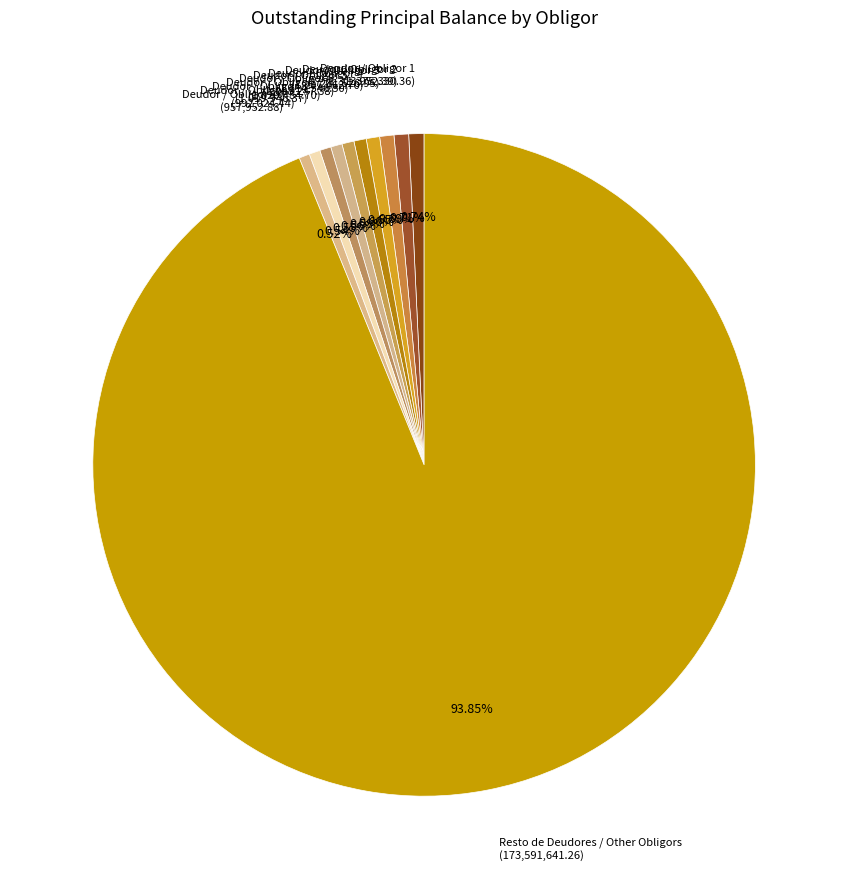

What is the majority slice?

Resto de Deudores / Other Obligors (173,591,641.26)